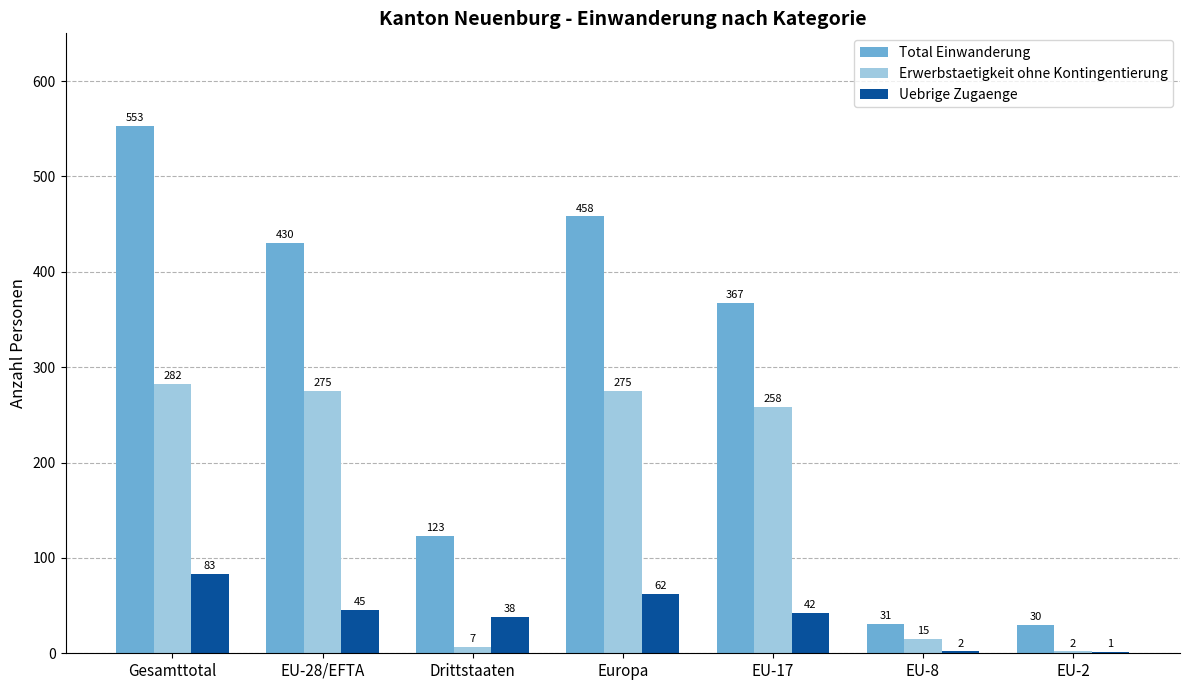

Are the bars horizontal?

No